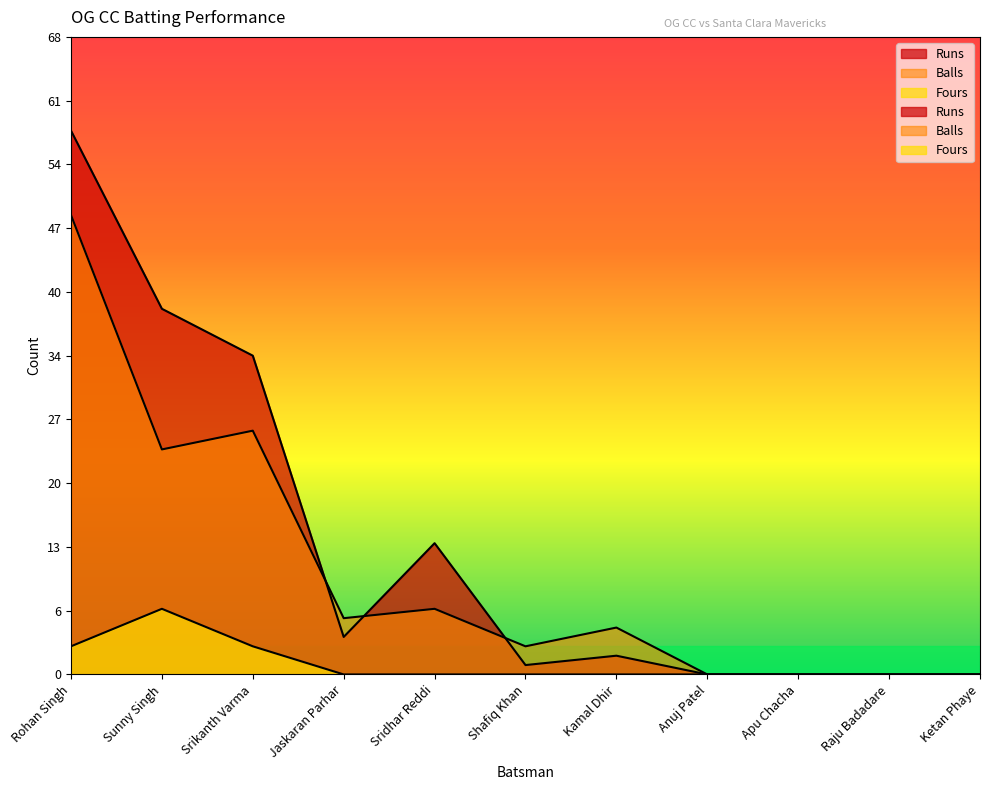

What is the average value of the Runs series?

14